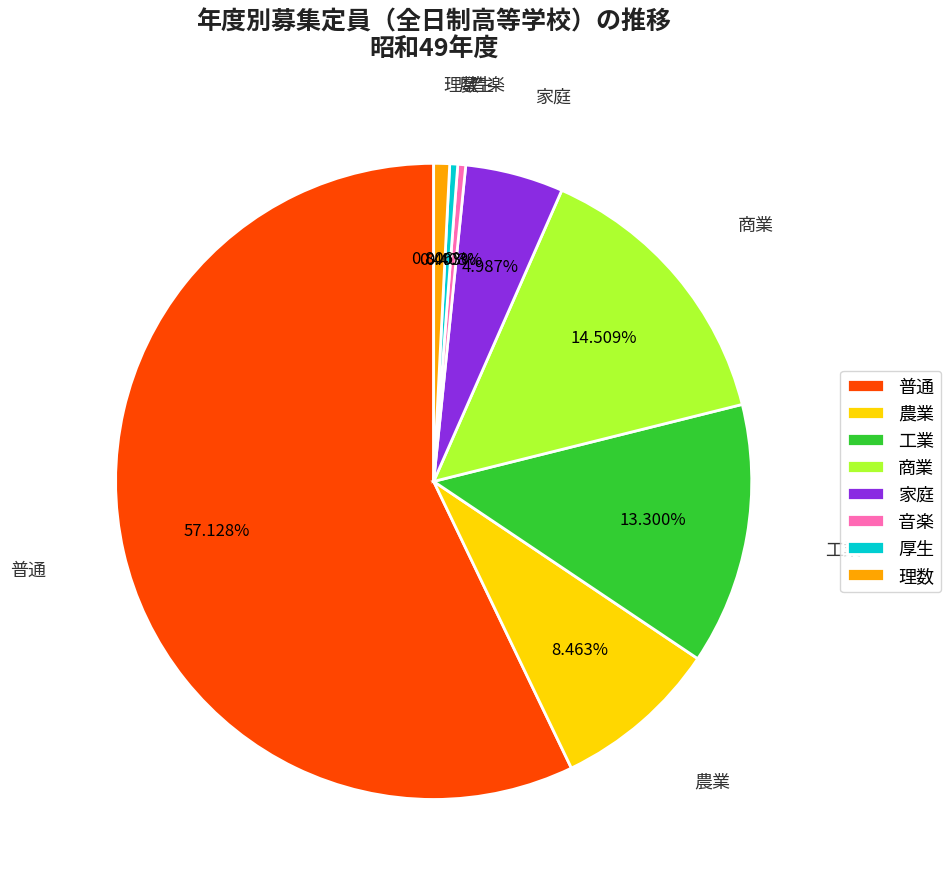

What is the largest slice in the pie chart?

普通